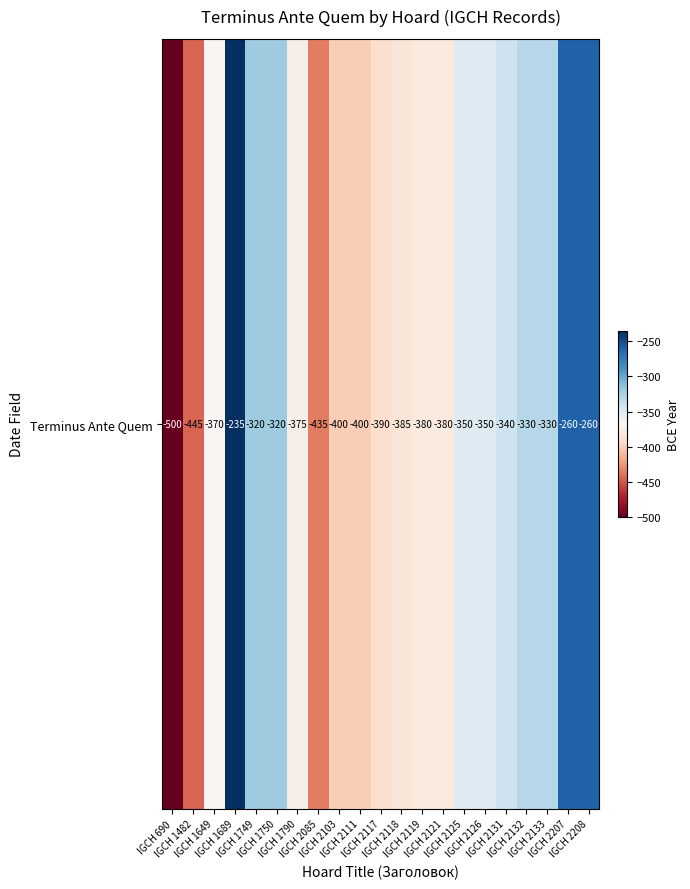

List the labels in order of value, smallest first.

IGCH 690, IGCH 1482, IGCH 2085, IGCH 2103, IGCH 2111, IGCH 2117, IGCH 2118, IGCH 2119, IGCH 2121, IGCH 1790, IGCH 1649, IGCH 2125, IGCH 2126, IGCH 2131, IGCH 2132, IGCH 2133, IGCH 1749, IGCH 1750, IGCH 2207, IGCH 2208, IGCH 1689